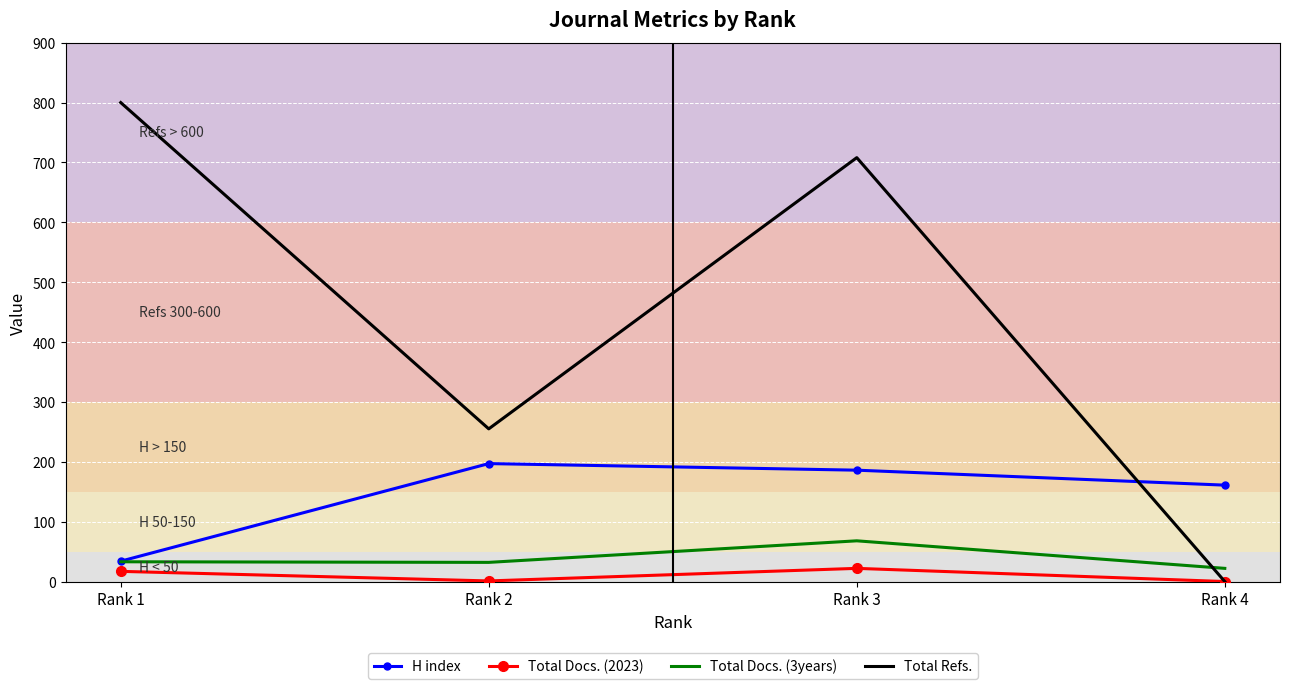

At which category is the sum across all series the highest?

Rank 3